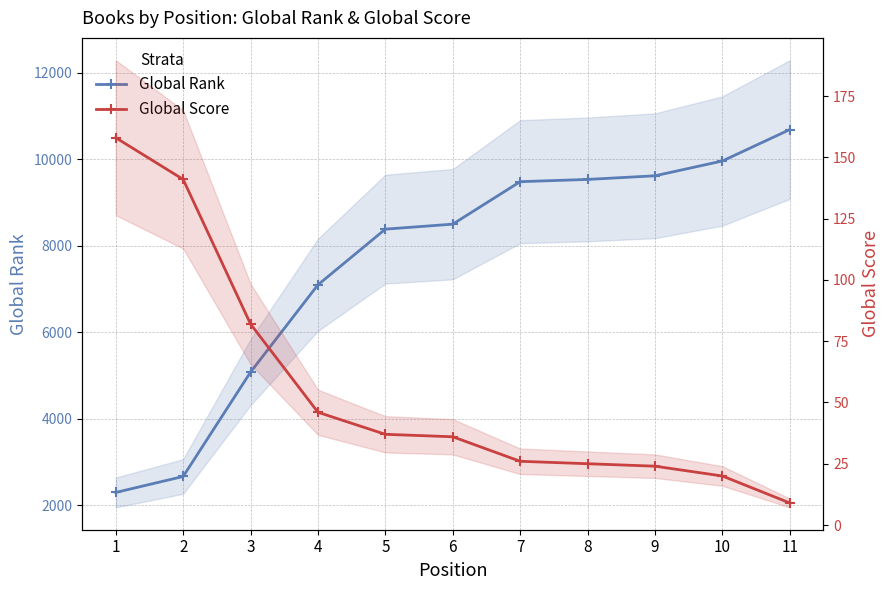

Is it true that Global Rank equals 9959 at 10?

True